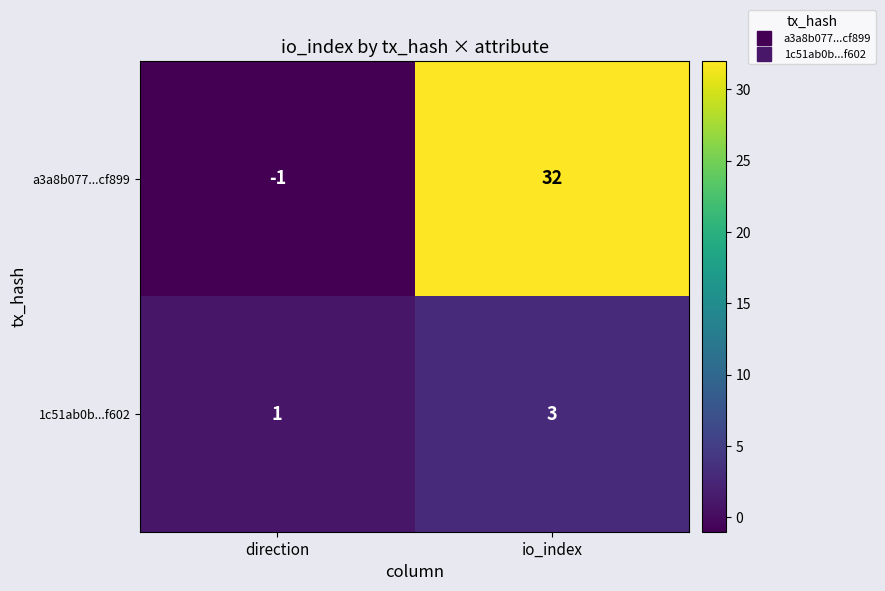

What is the greatest value displayed?

32